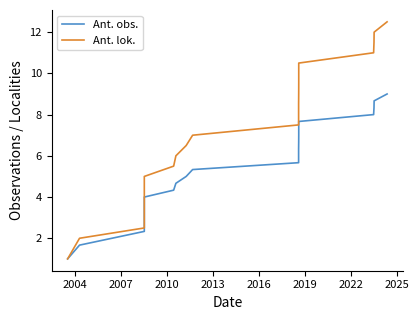

True or false: Ant. obs. and Ant. lok. cross at least once.

False